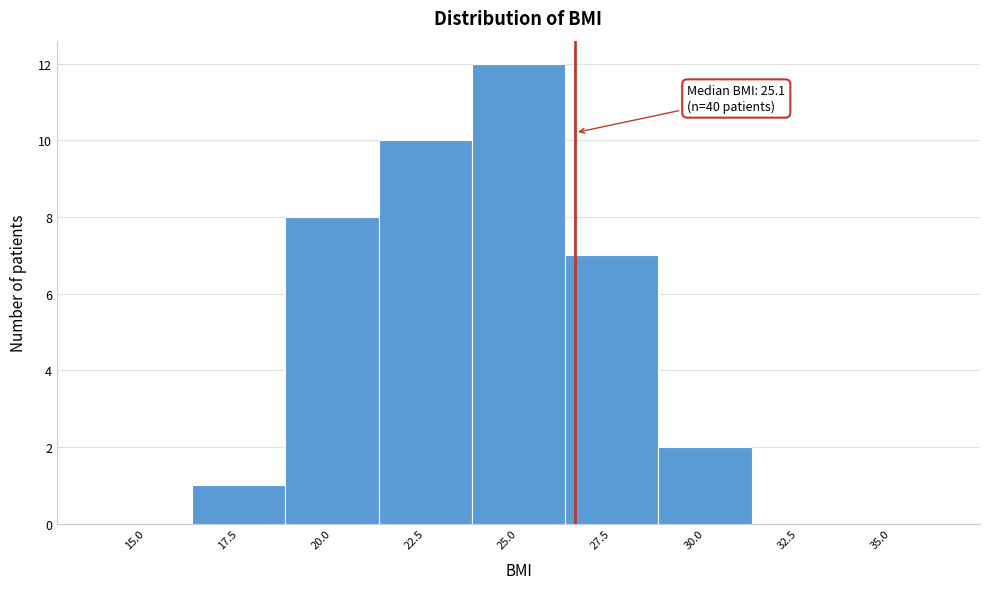

Reading left to right, extract all data points from this chart.

15.0=0	17.5=1	20.0=8	22.5=10	25.0=12	27.5=7	30.0=2	32.5=0	35.0=0